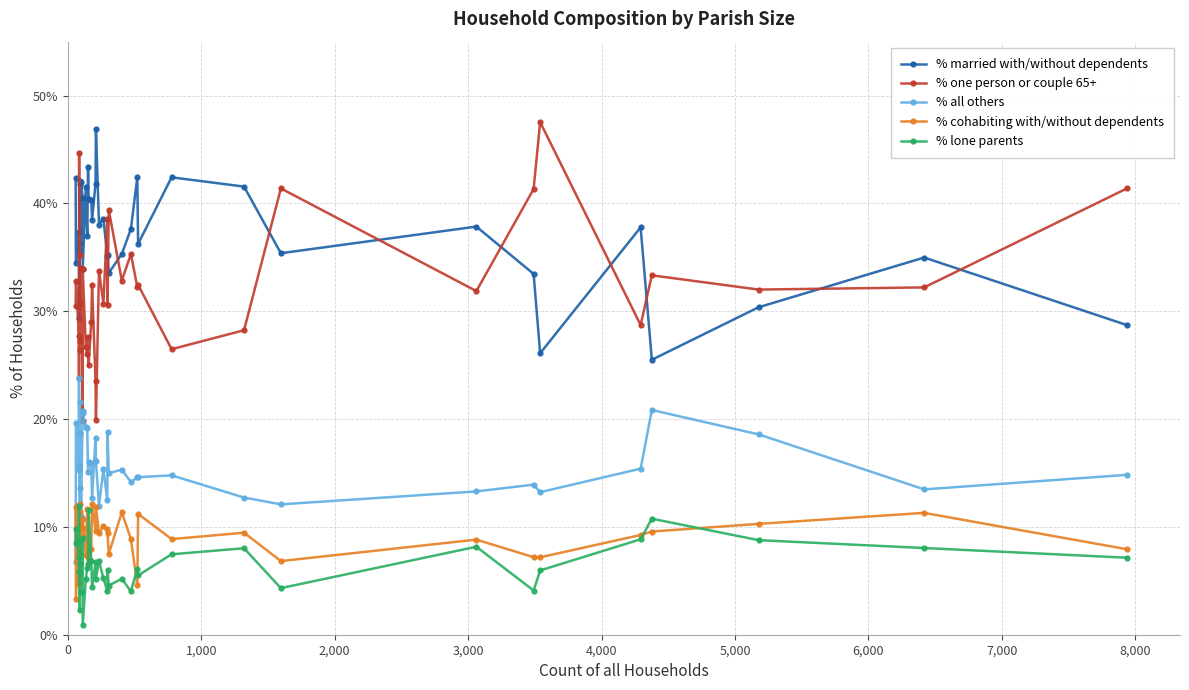

How many intersections are there between % one person or couple 65+ and % all others?

2